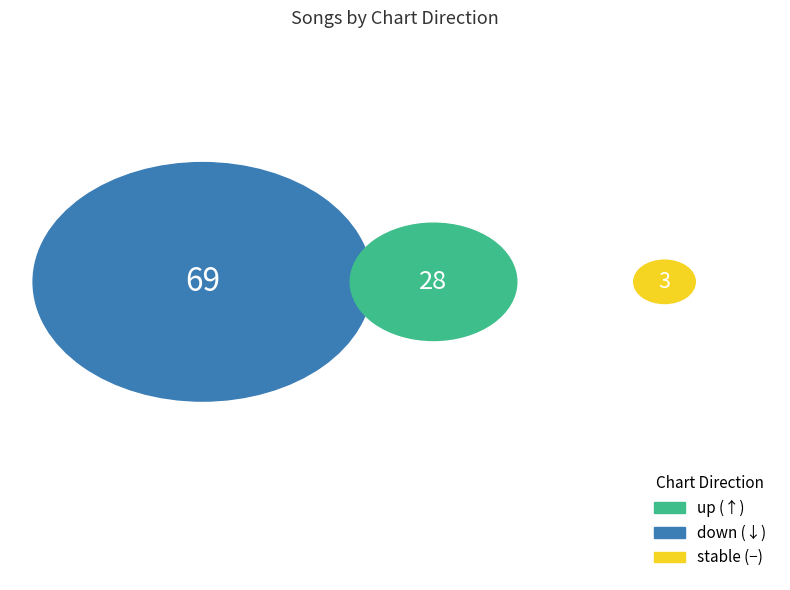

Is it true that up is 28% of the pie?

True